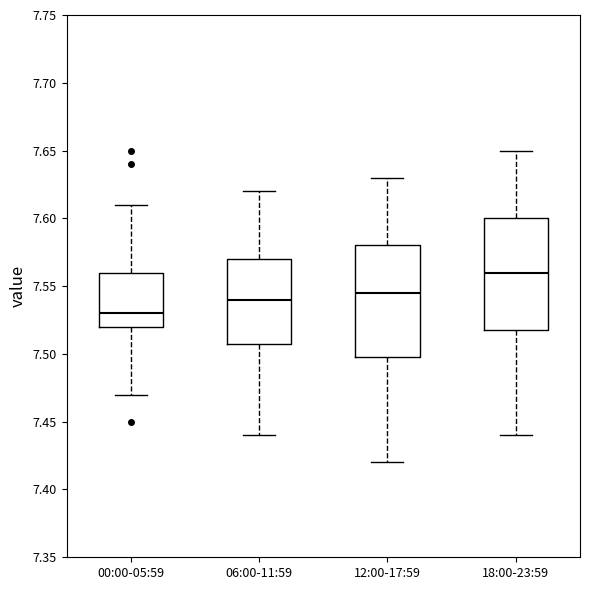

Where is the lower edge of the box for 12:00-17:59 on the y-axis? The values are not printed on the chart, so give them approximately, as read against the axis.

7.500